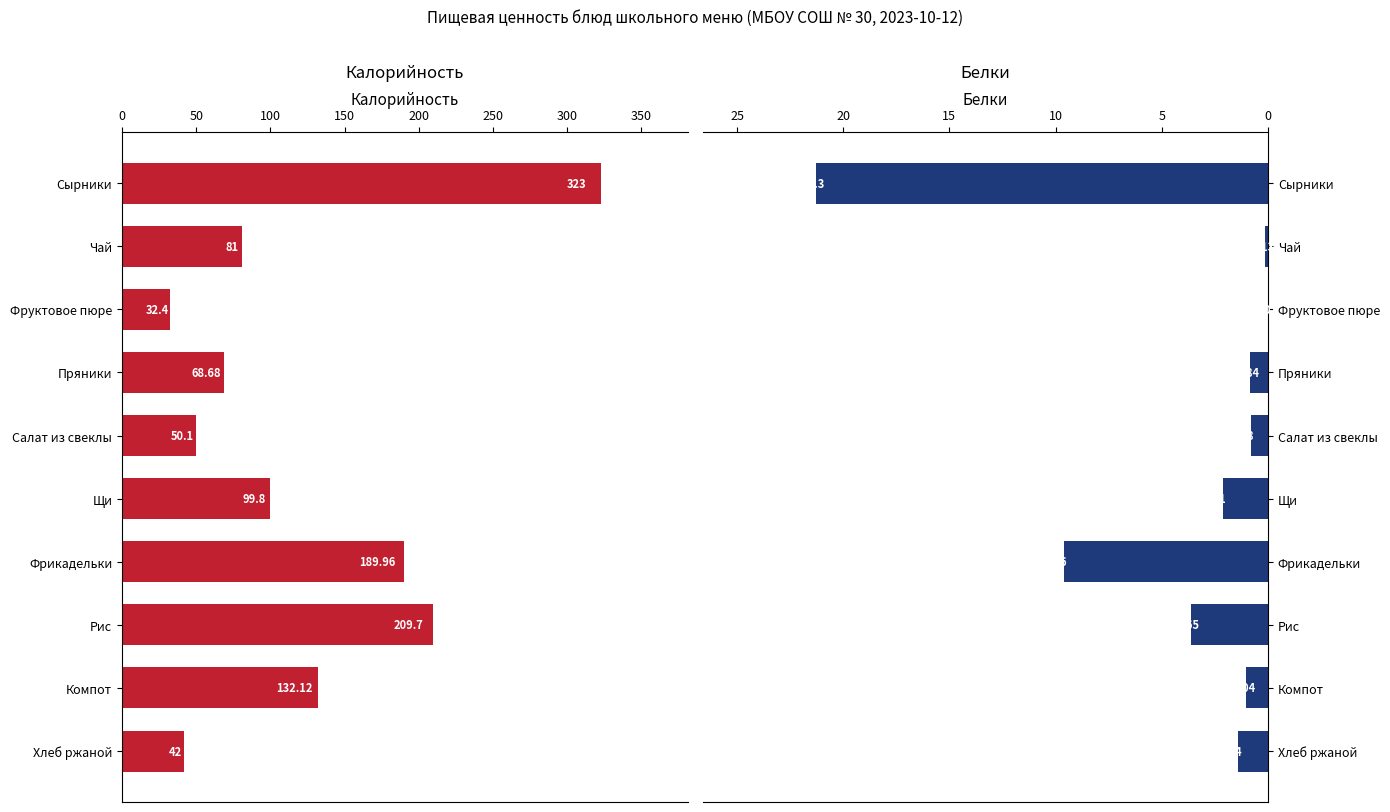

How many data points in Белки are above 1?

6